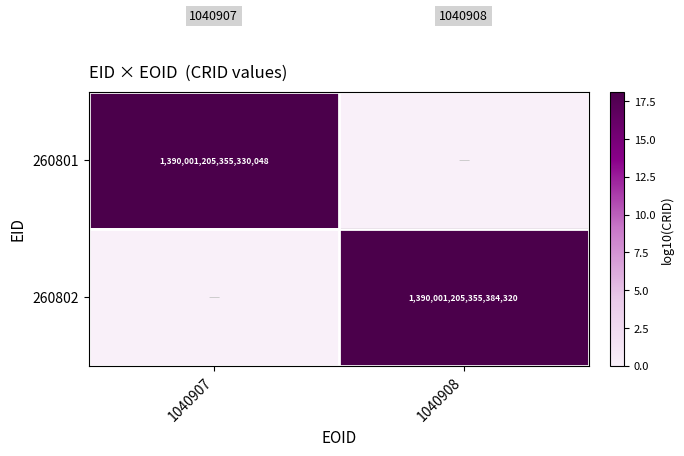

What is the difference between the maximum and minimum values in the 260801 series?

18.1